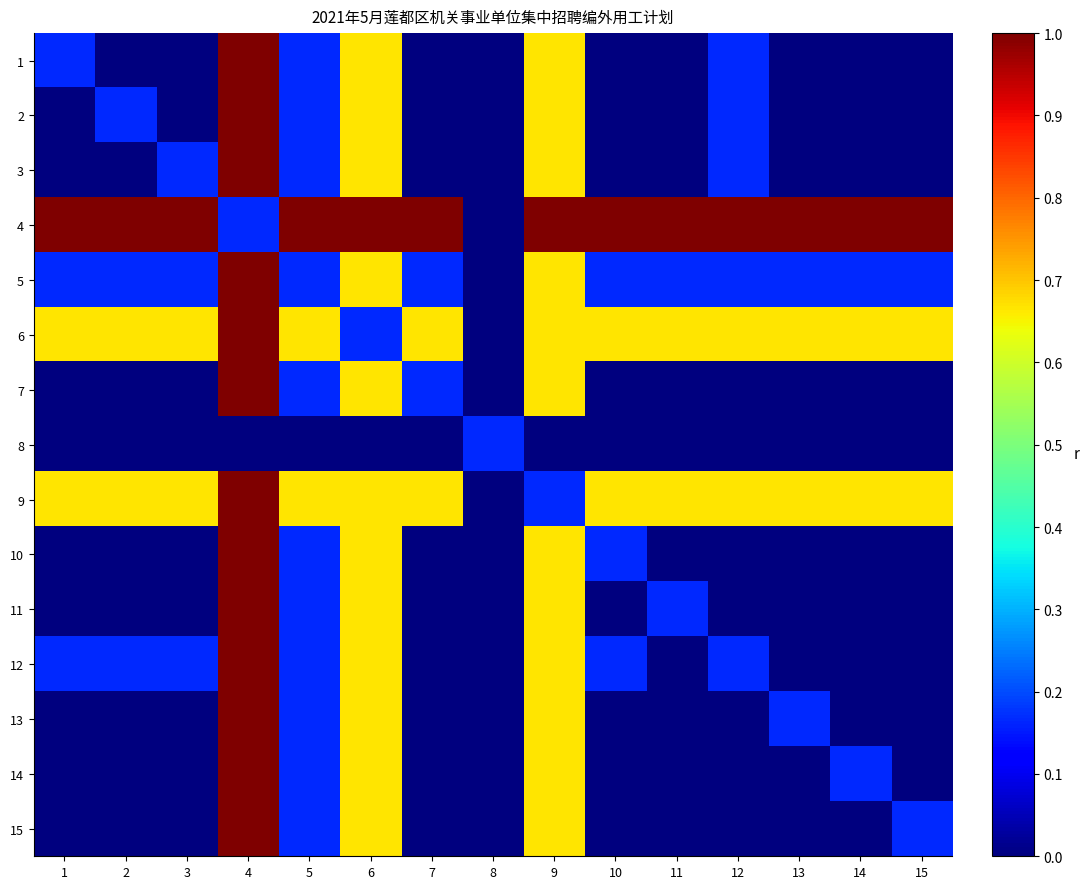

Which has a higher value, 5 or 8?

5